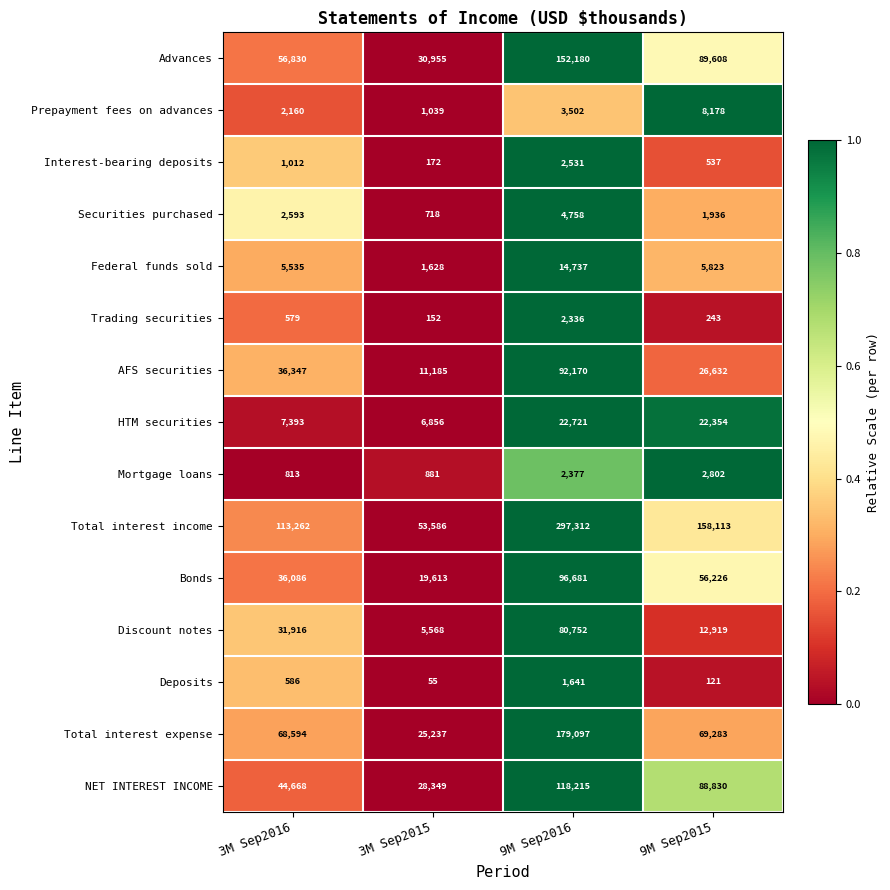

Is the value of Advances at 9M Sep2016 greater than the value of Interest-bearing deposits at 9M Sep2016?

Yes